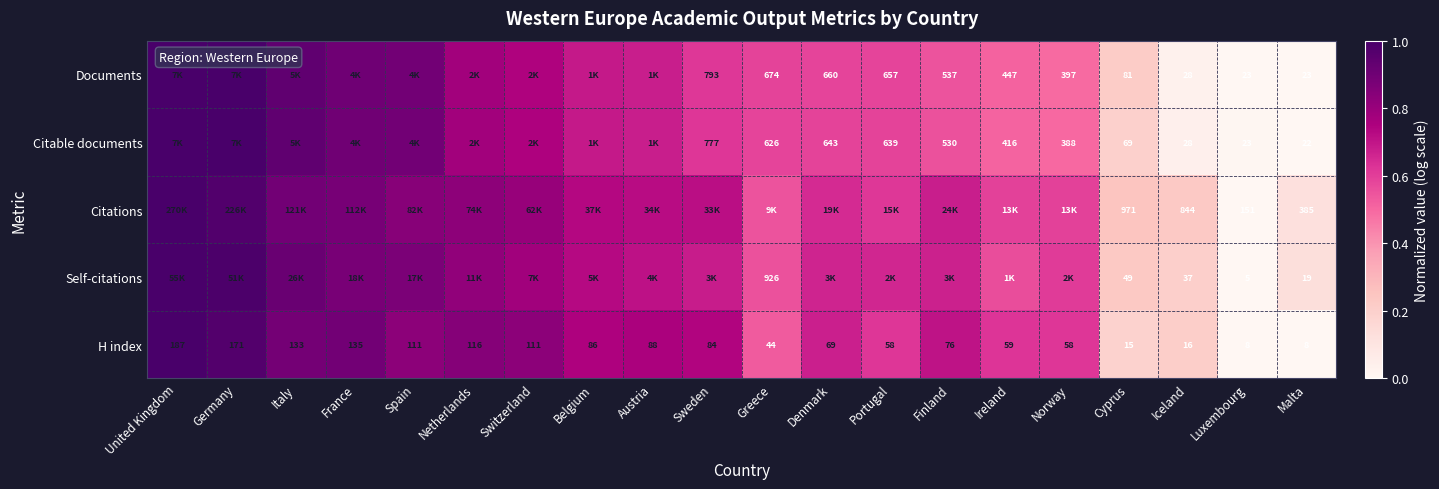

Where is H index nearest to the value 0?

Luxembourg